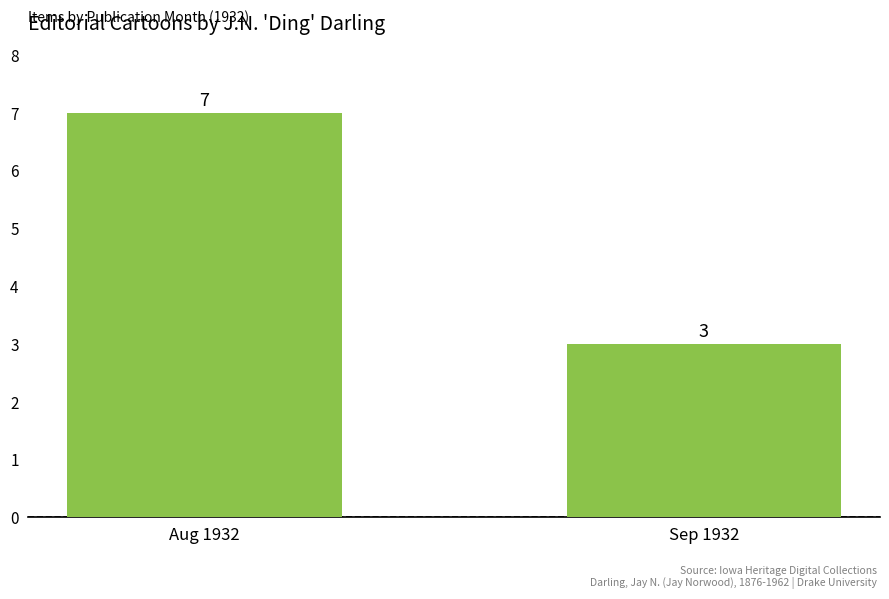

What is the sum of the values at Sep 1932 and Aug 1932?

10